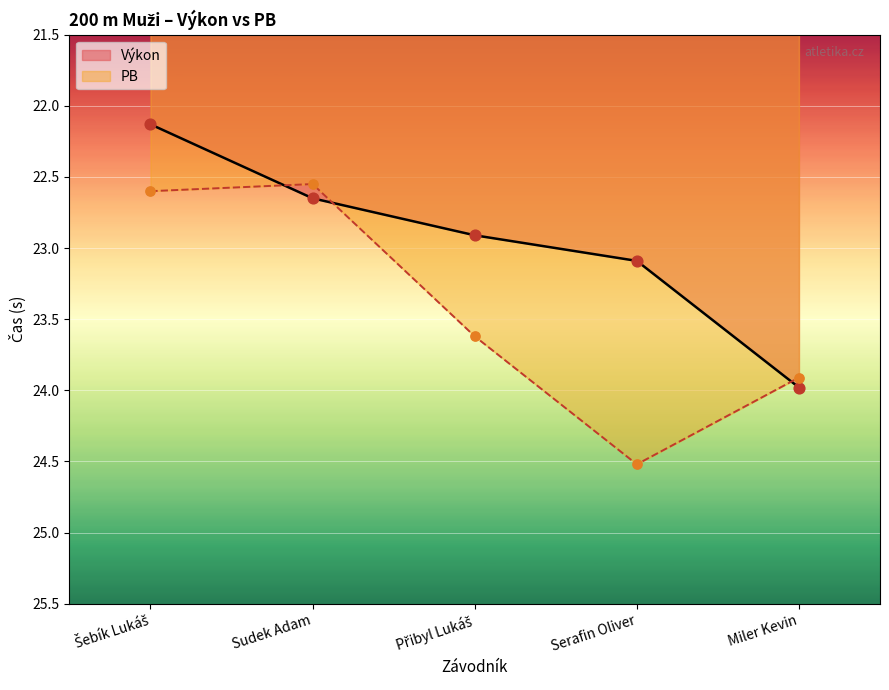

At how many categories does at least one series exceed 22?

5